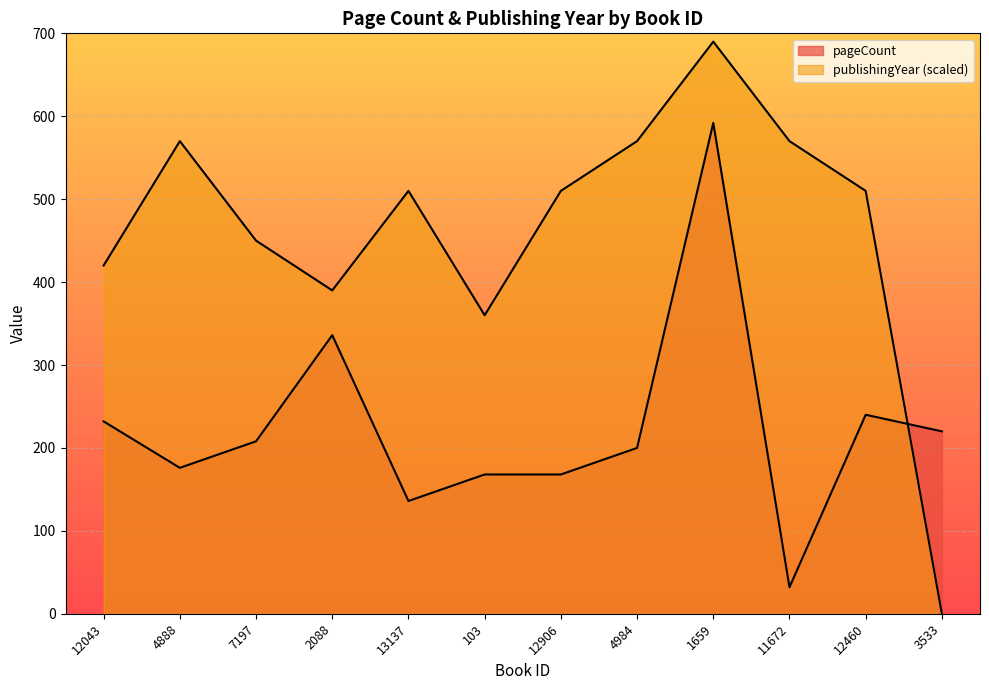

List the series in order of their peak value, highest first.

publishingYear, pageCount